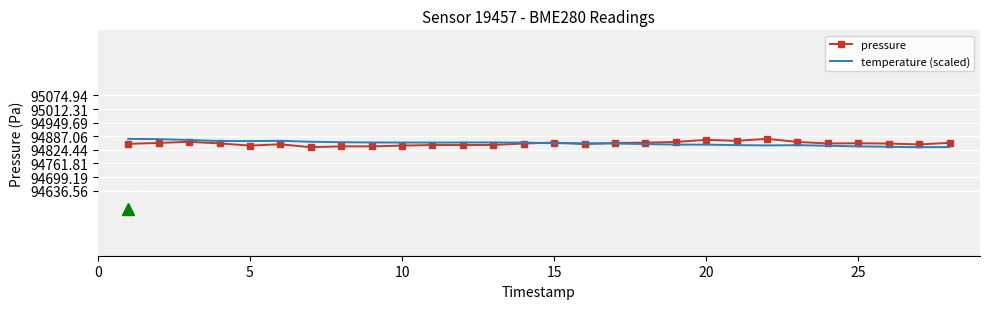

Count the number of categories in the chart.

28